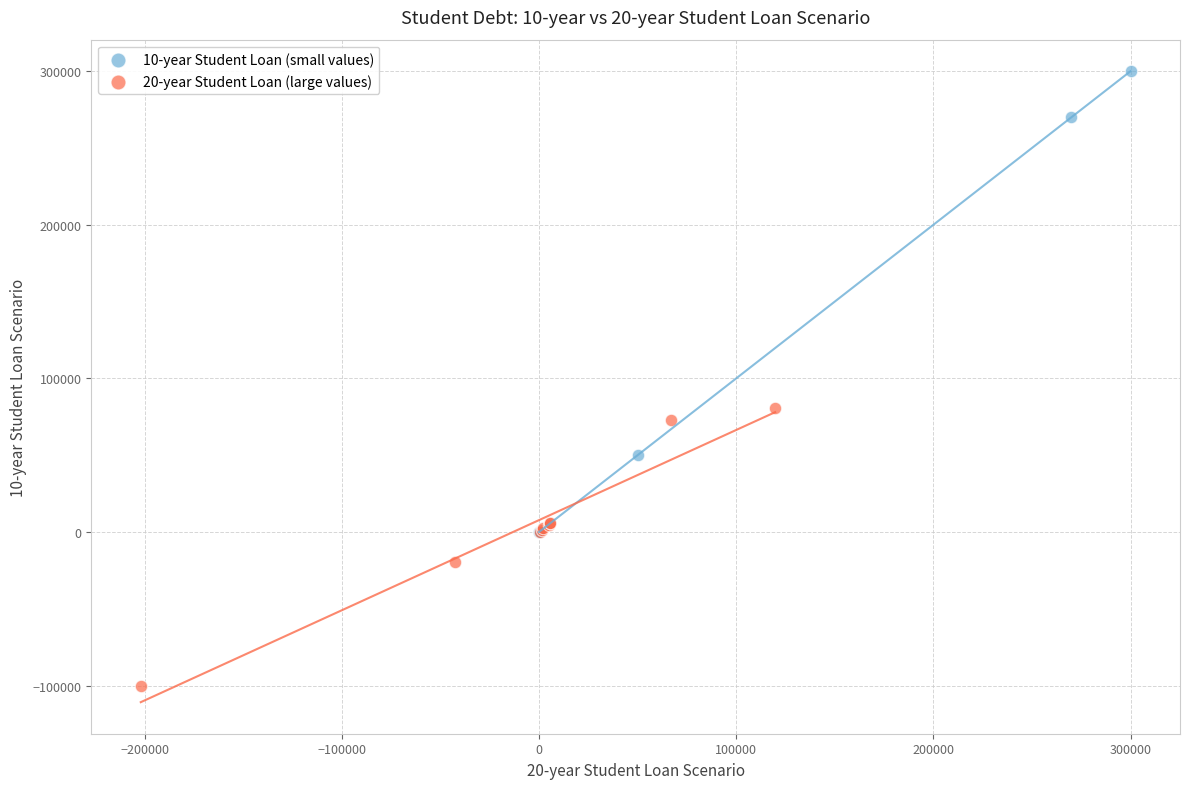

Which series reaches the maximum Y coordinate?

10-year Student Loan (small values)